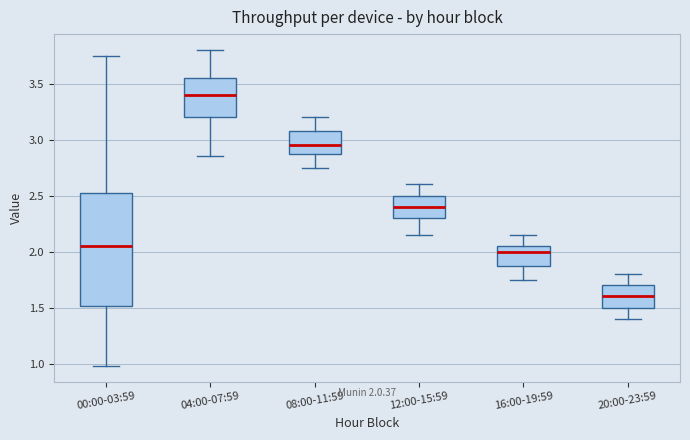

Which box has the highest median line?

04:00-07:59